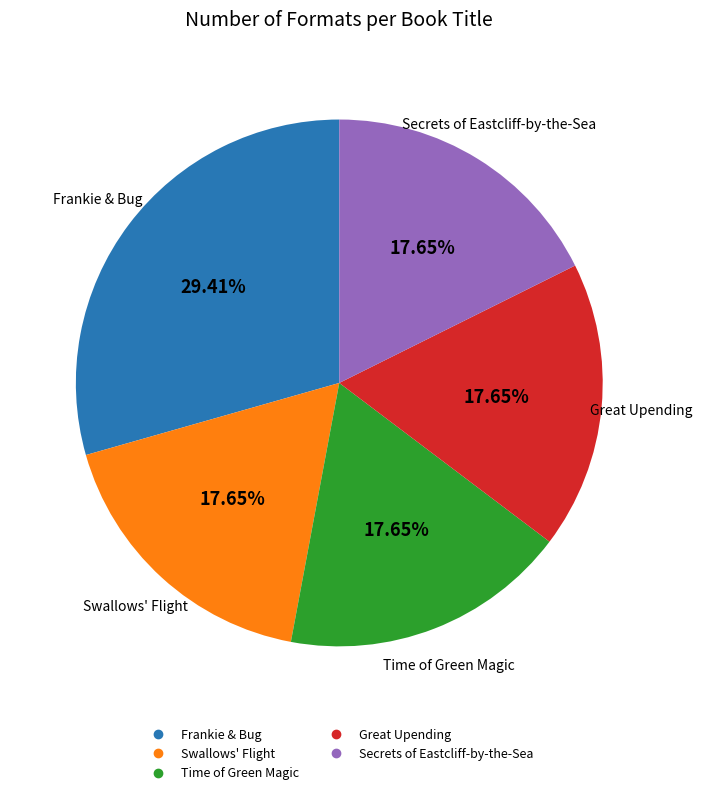

To the nearest percent, what is the difference between the largest and smallest slice percentages?

12%